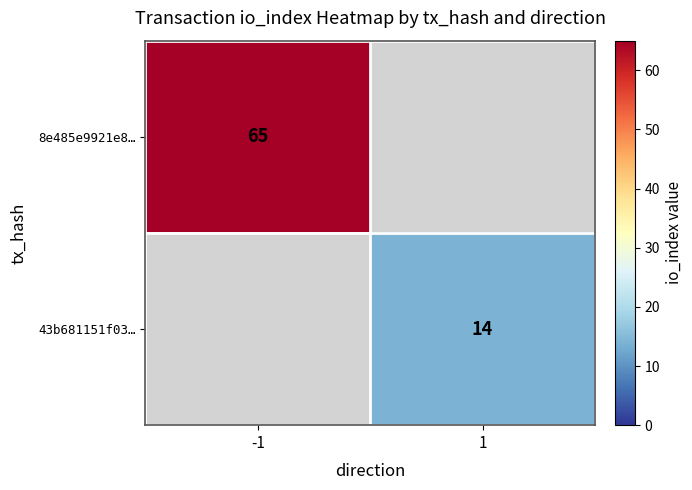

True or false: 43b681151f03… has a value of 14 at 1.

True